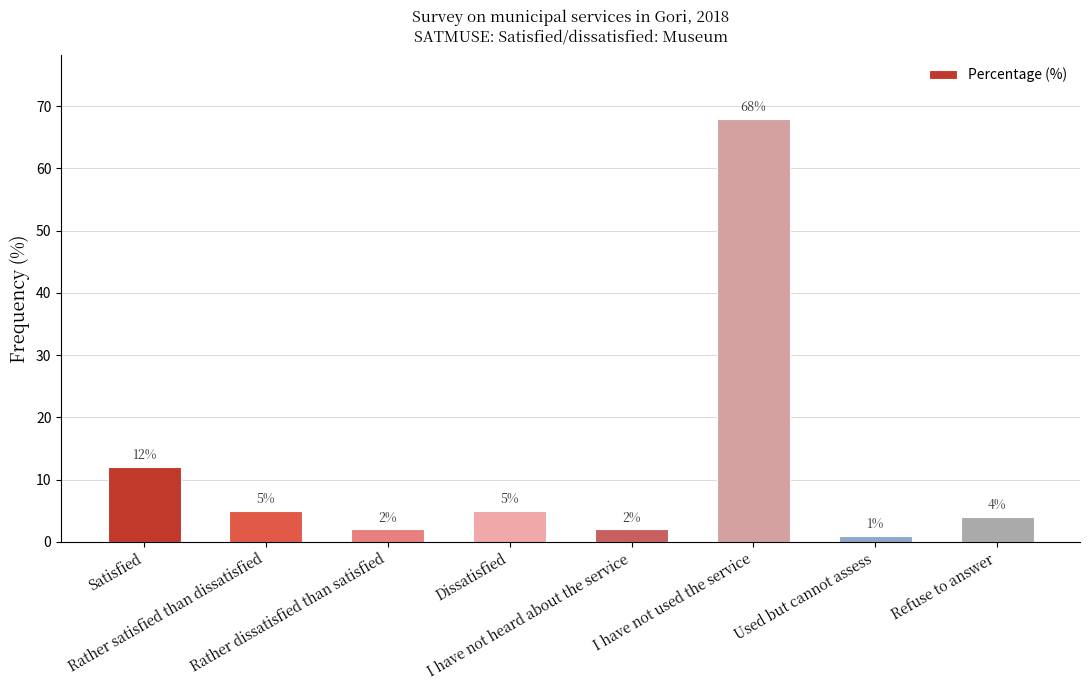

What is the value of the 8th bar from the left?

4